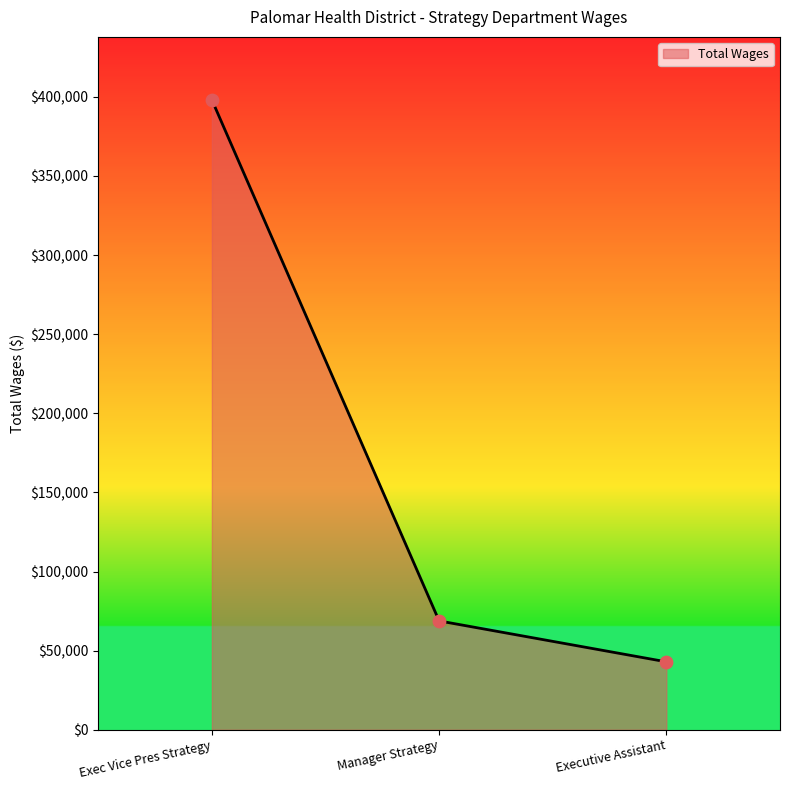

What is the change in value from Exec Vice Pres Strategy to Manager Strategy?

-329275